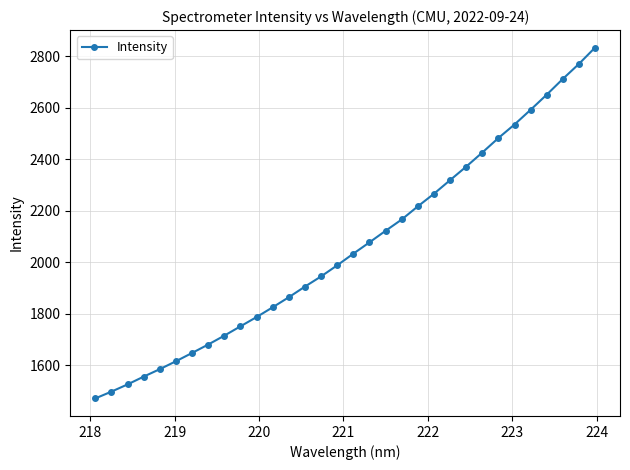

What is the smallest value displayed?

1470.9